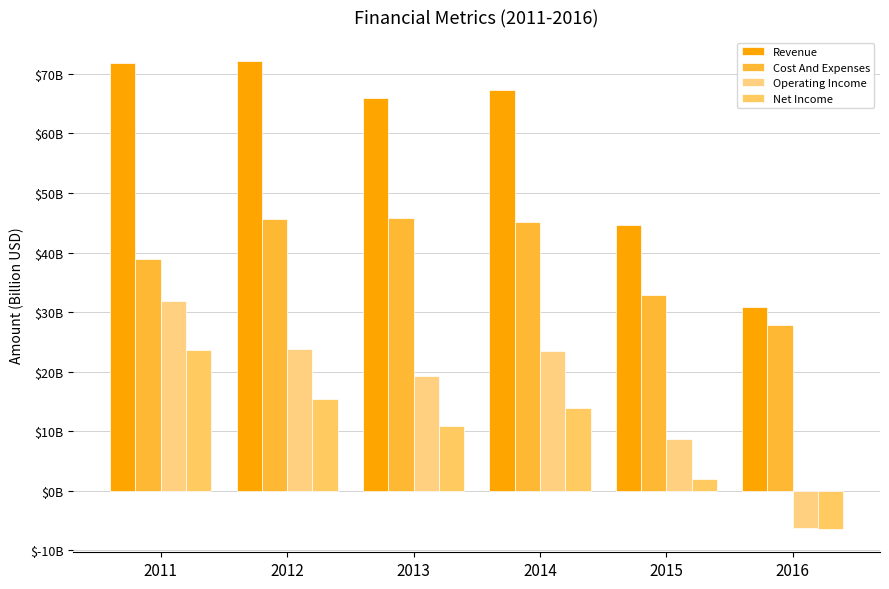

What is the sum of all Cost And Expenses values?

236.1